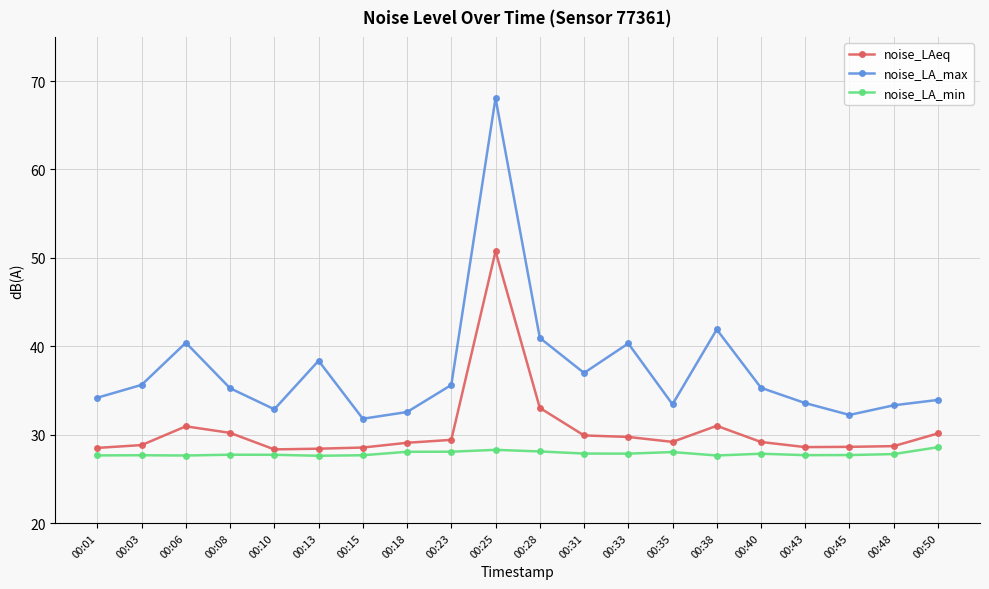

How many interior local peaks does the noise_LA_max series have?

5